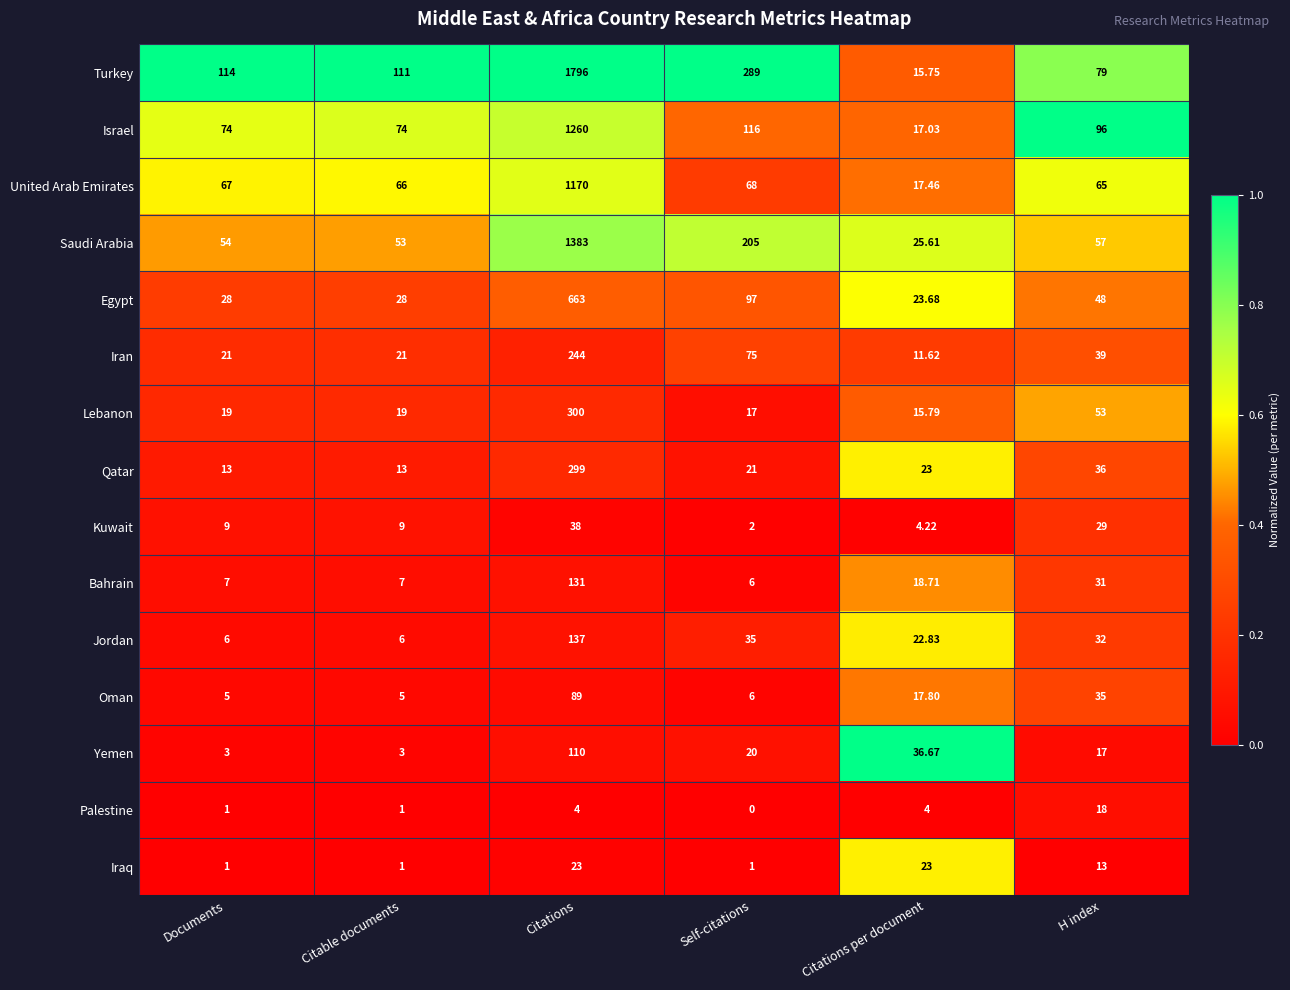

Between Documents and H index, which series saw the biggest shift?

Turkey